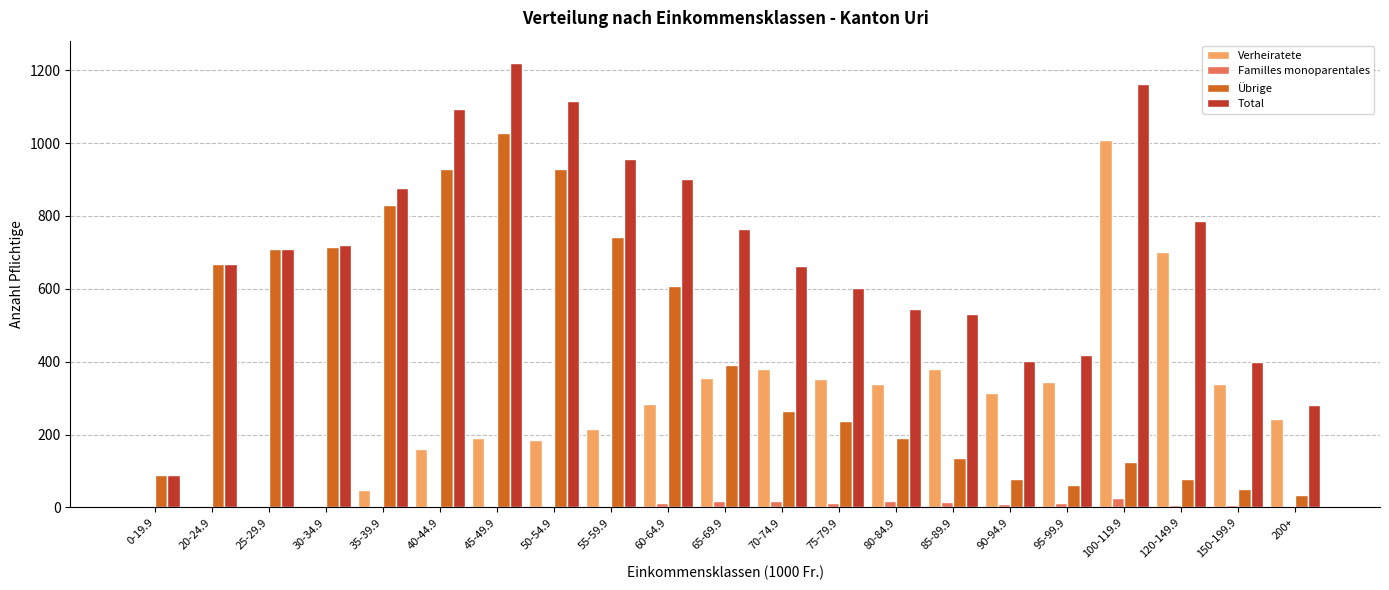

What is the average value of the Familles monoparentales series?

8